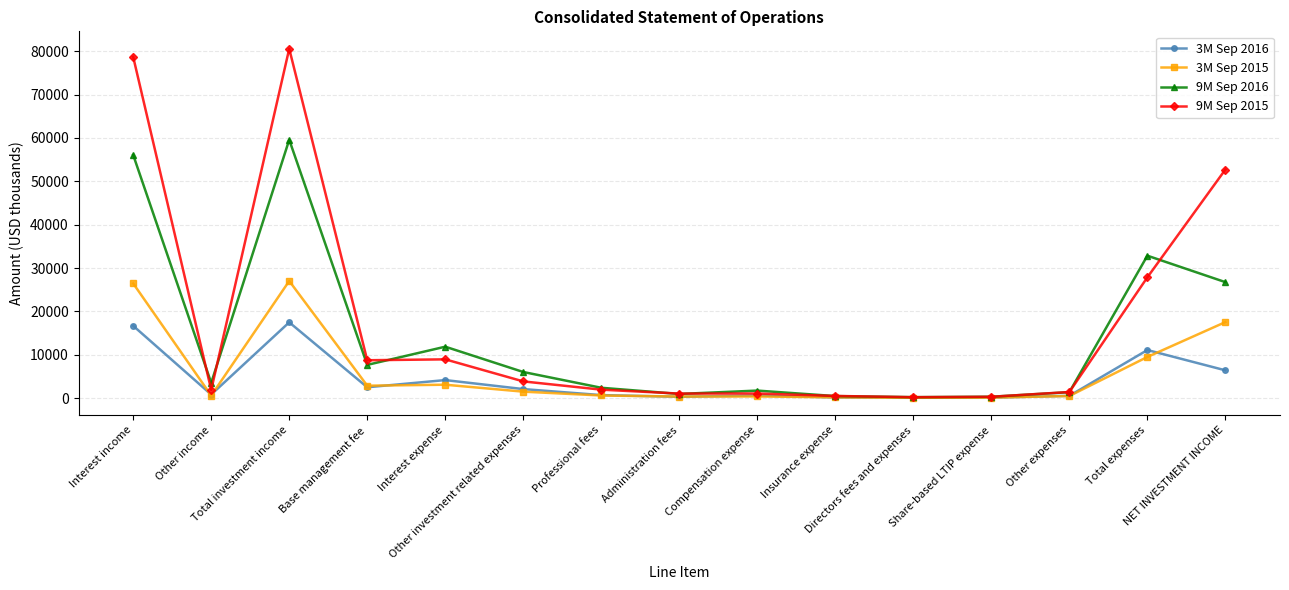

Which series has the largest total across all categories?

9M Sep 2015